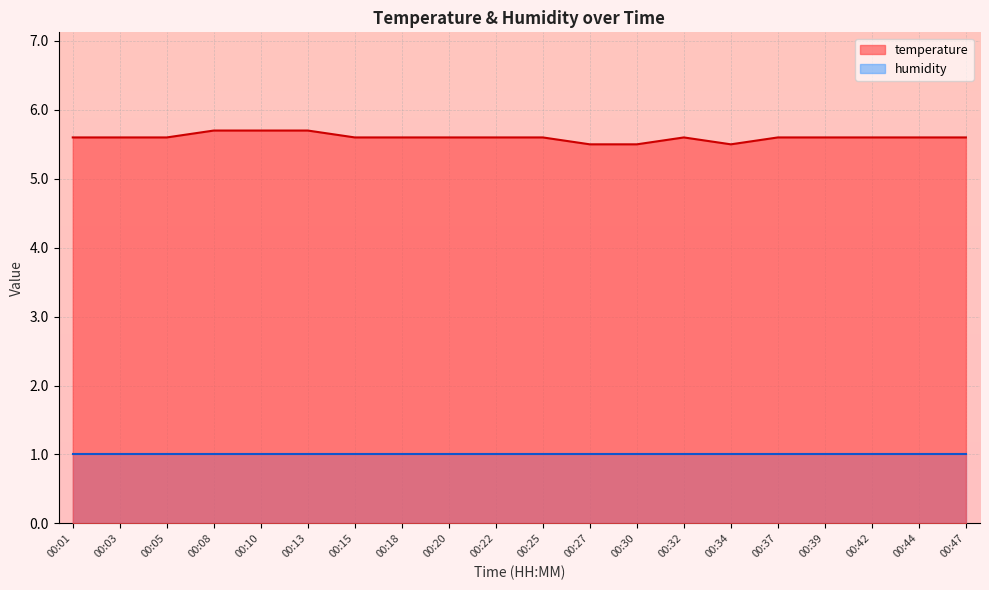

At which label is the value closest to 5?

00:27